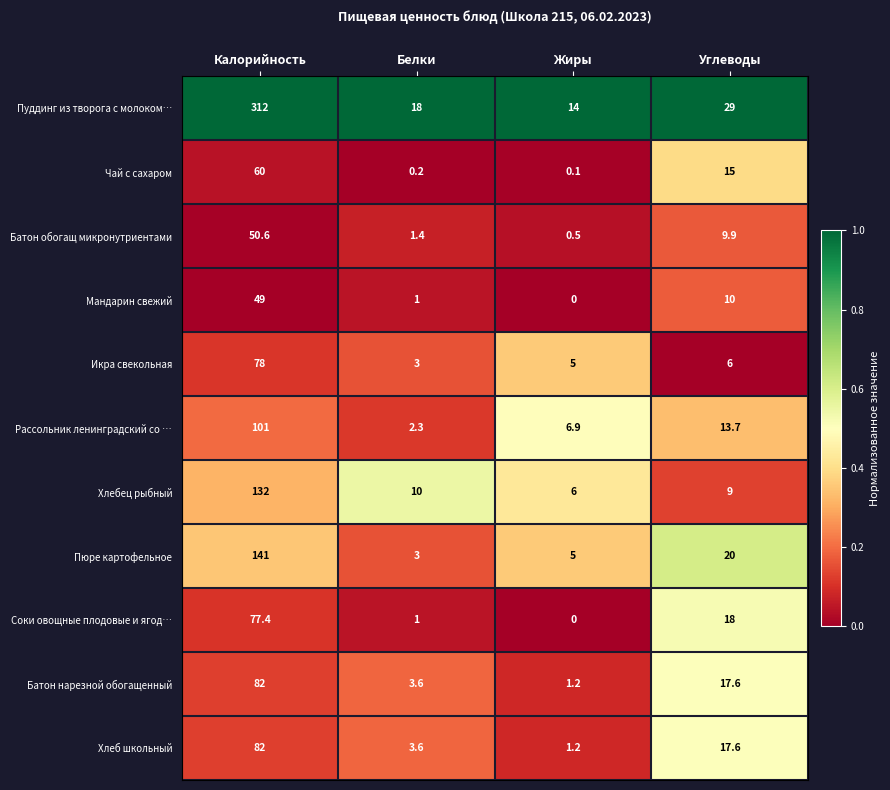

What is the difference between the second highest and second lowest values in the Икра свекольная series?

1.0